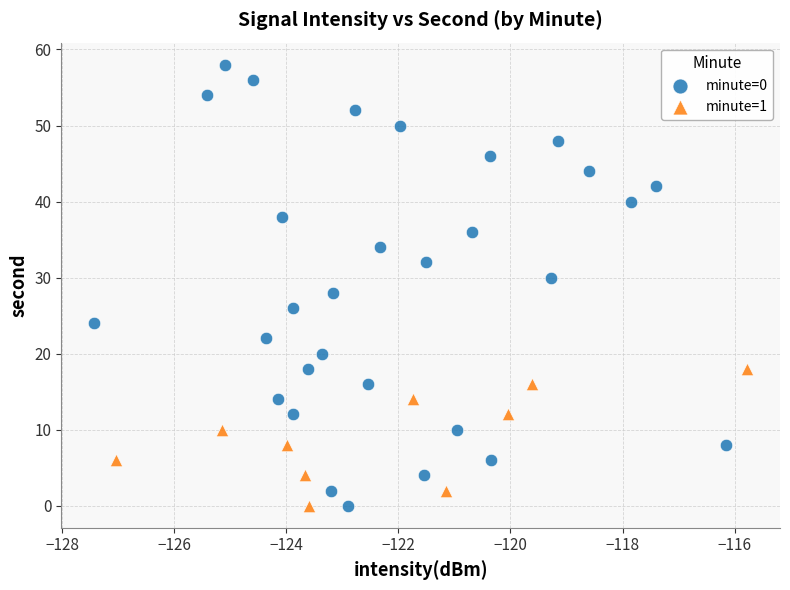

Which series contains the highest Y value?

minute=0